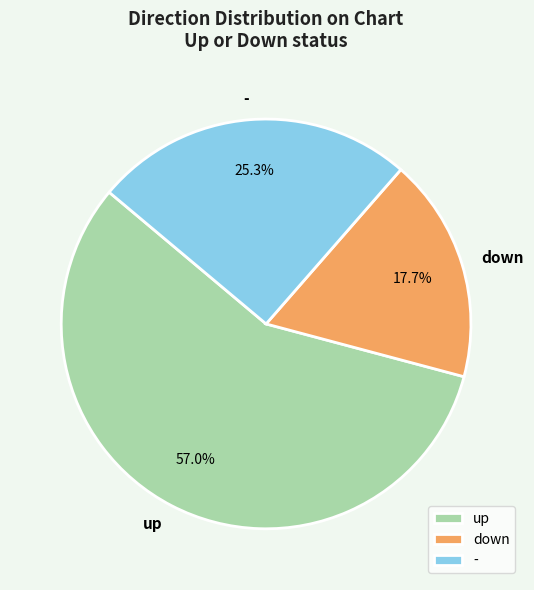

To the nearest percent, what is the difference between the largest and smallest slice percentages?

39%